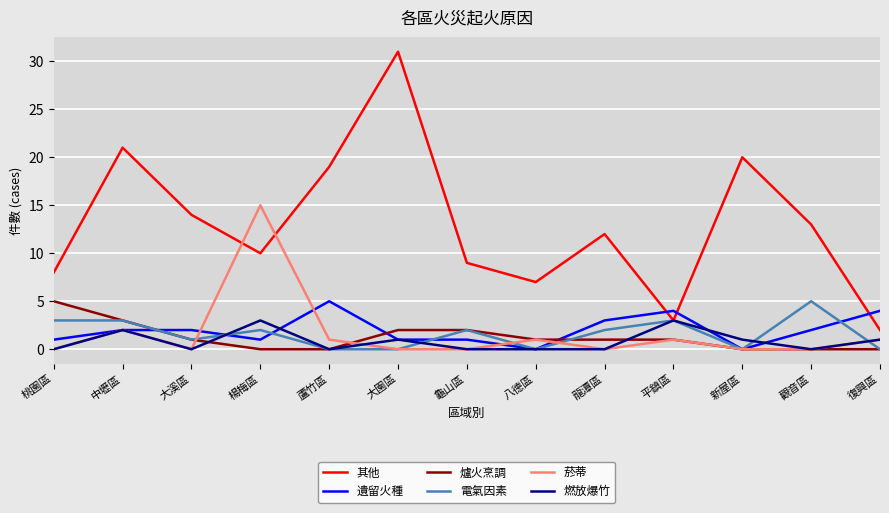

Where is the first local maximum for 菸蒂?

中壢區